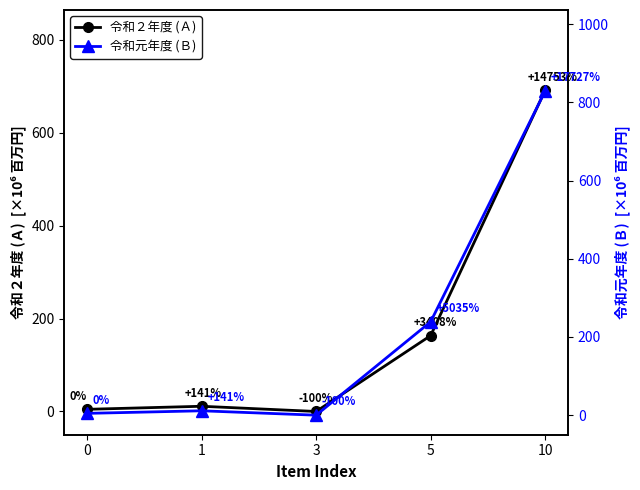

True or false: 令和元年度 (Ｂ) and 令和２年度 (Ａ) cross at least once.

False